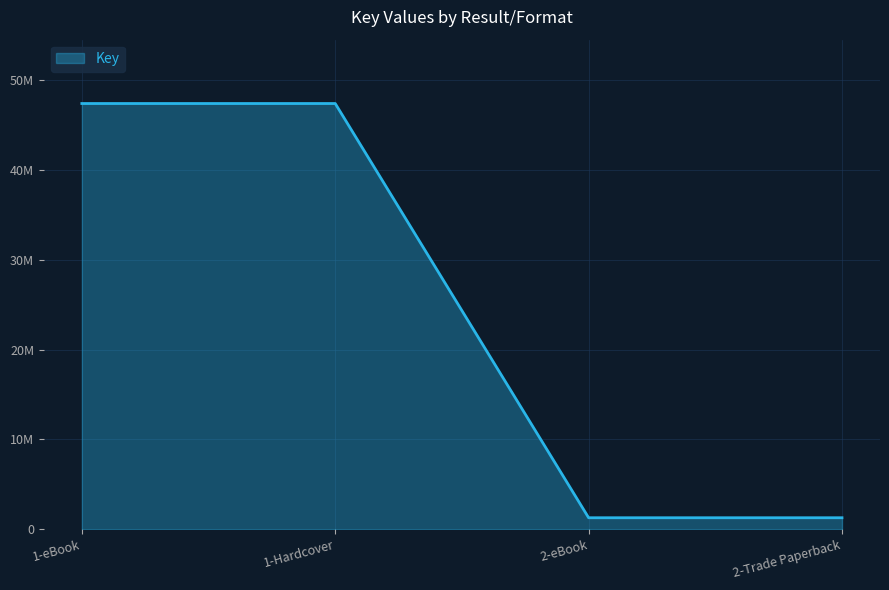

Does the chart display data point markers on the line(s)?

No